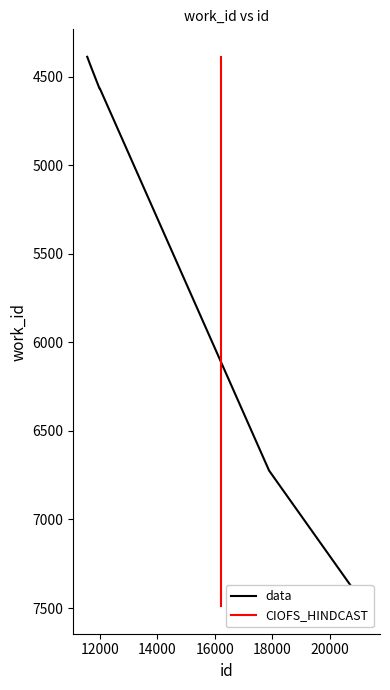

Does the chart display data point markers on the line(s)?

No